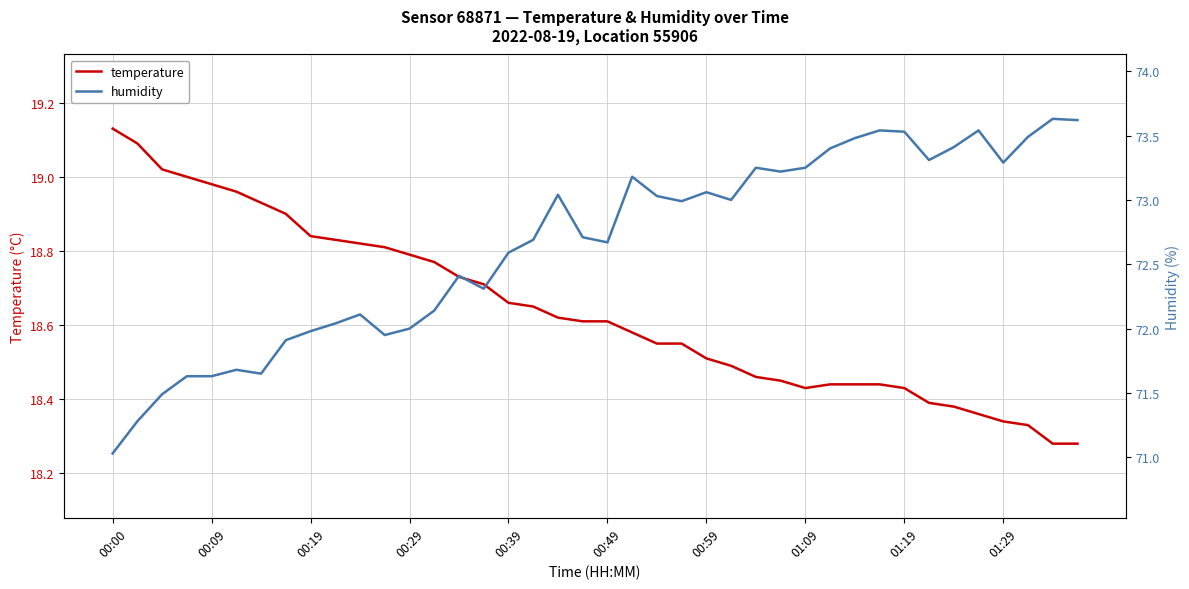

In humidity, how many points are higher than both neighbors (excluding endpoints)?

10